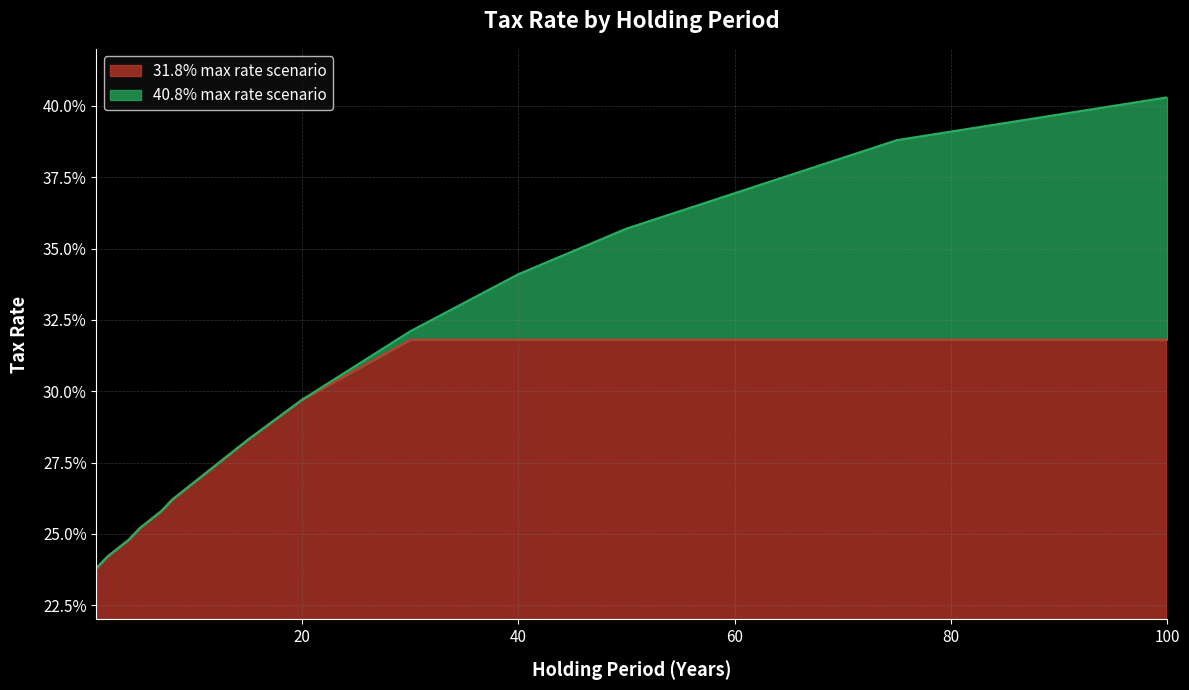

What is the greatest value displayed?

0.4